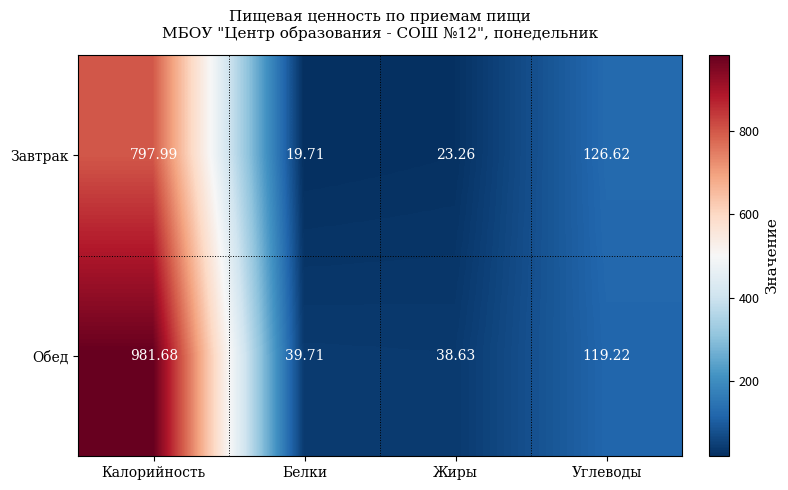

Which series has the largest total across all categories?

Обед